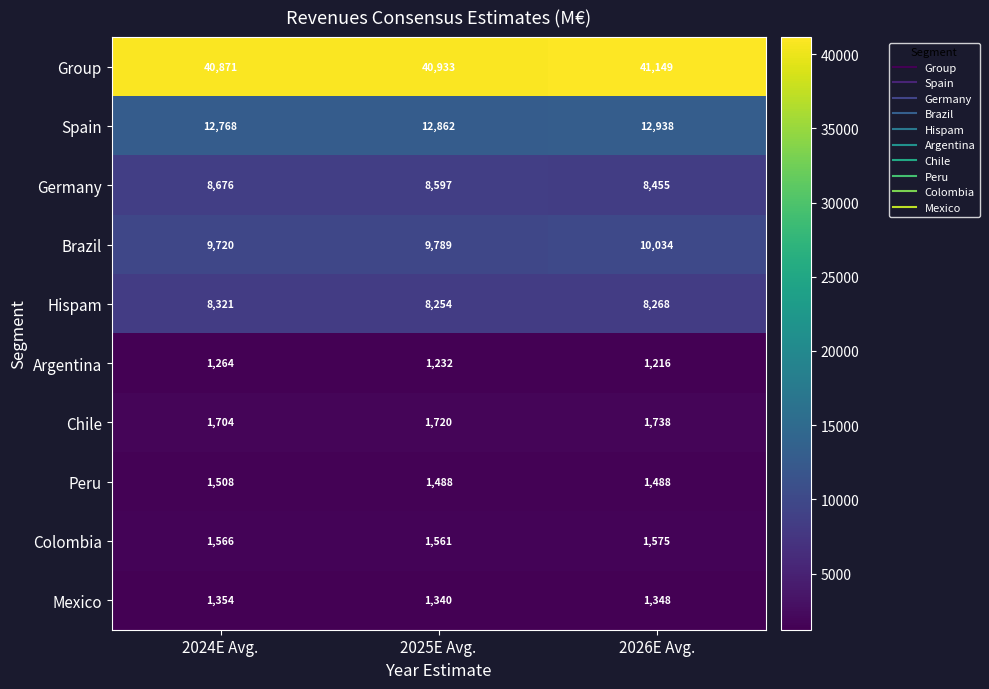

How many data points in Hispam are less than 8268?

1